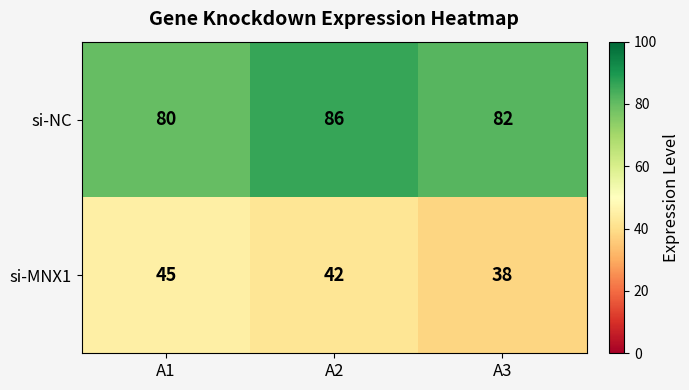

Rank the series at A2 from lowest to highest value.

si-MNX1, si-NC